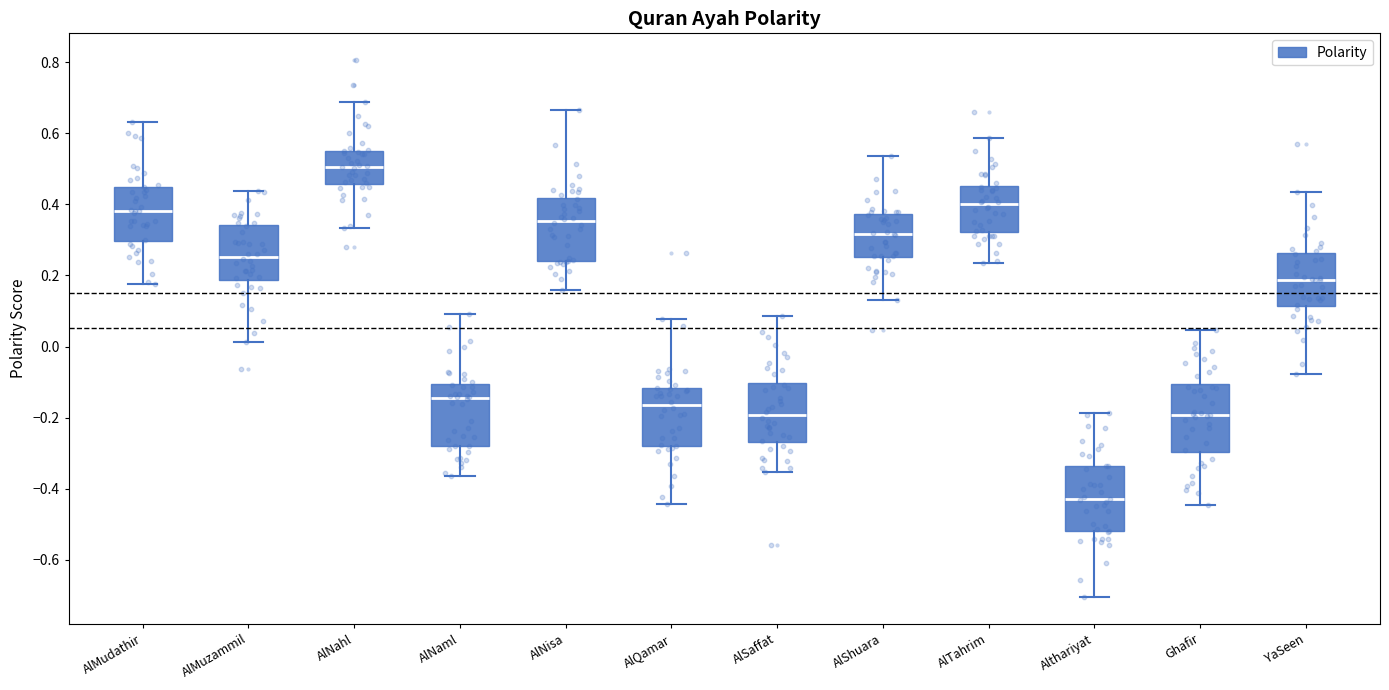

Reading left to right, read every box against the y-axis: the position of its median line, the range the box covers, and the ends of its whiskers. The values are not printed on the chart, so give them approximately, as read against the axis.

AlMudathir: median 0.38, box 0.30 to 0.44, whiskers 0.18 to 0.64
AlMuzammil: median 0.26, box 0.18 to 0.34, whiskers 0.02 to 0.44
AlNahl: median 0.50, box 0.46 to 0.56, whiskers 0.34 to 0.68
AlNaml: median -0.14, box -0.28 to -0.10, whiskers -0.36 to 0.10
AlNisa: median 0.36, box 0.24 to 0.42, whiskers 0.16 to 0.66
AlQamar: median -0.16, box -0.28 to -0.12, whiskers -0.44 to 0.08
AlSaffat: median -0.20, box -0.26 to -0.10, whiskers -0.36 to 0.08
AlShuara: median 0.32, box 0.26 to 0.38, whiskers 0.14 to 0.54
AlTahrim: median 0.40, box 0.32 to 0.46, whiskers 0.24 to 0.58
Althariyat: median -0.42, box -0.52 to -0.34, whiskers -0.70 to -0.18
Ghafir: median -0.20, box -0.30 to -0.10, whiskers -0.44 to 0.04
YaSeen: median 0.18, box 0.12 to 0.26, whiskers -0.08 to 0.44